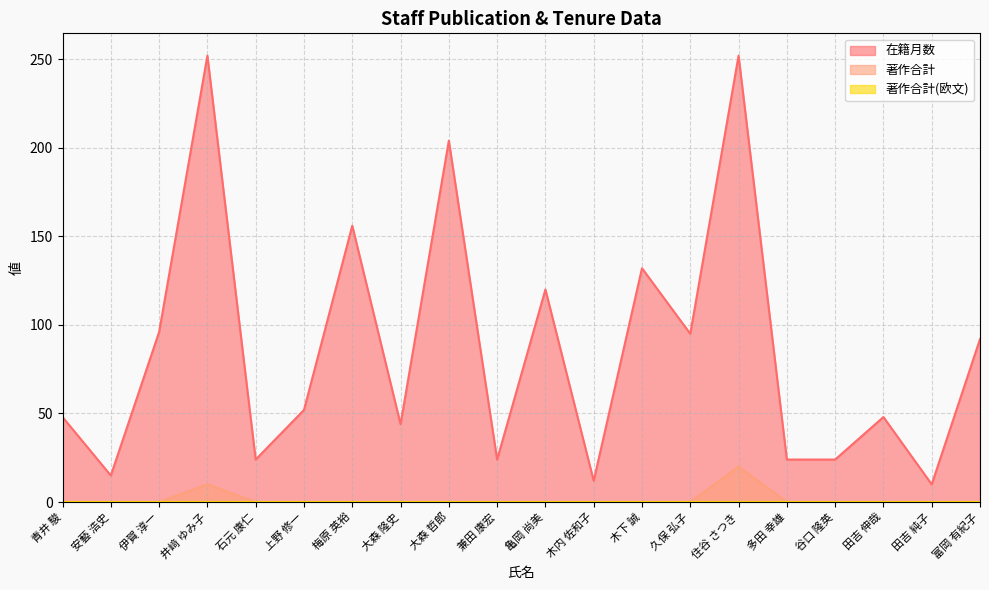

True or false: 著作合計 and 在籍月数 intersect in this chart.

False